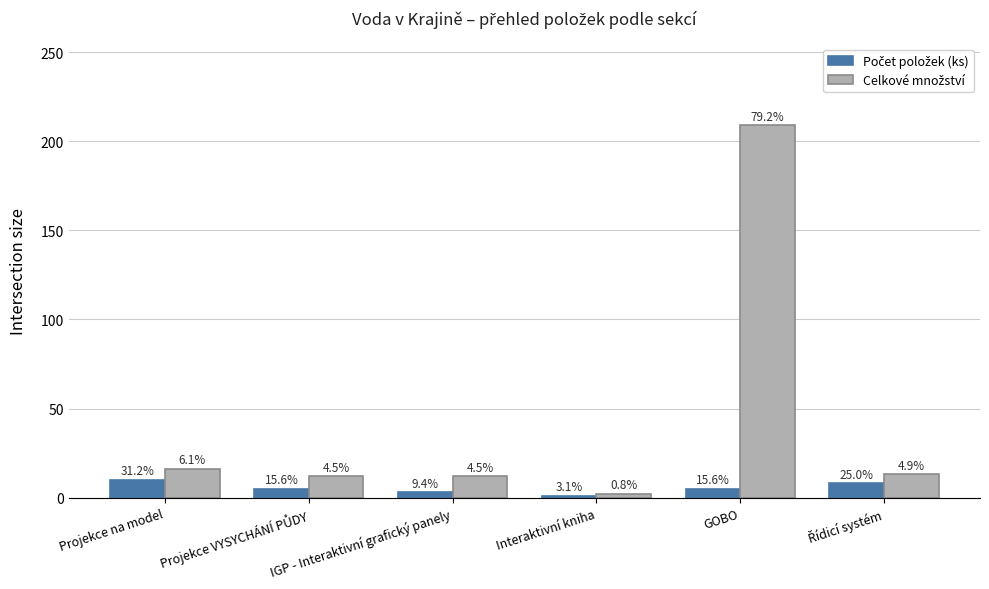

What is the value of the Celkové množství bar at the 5th from the left?

209